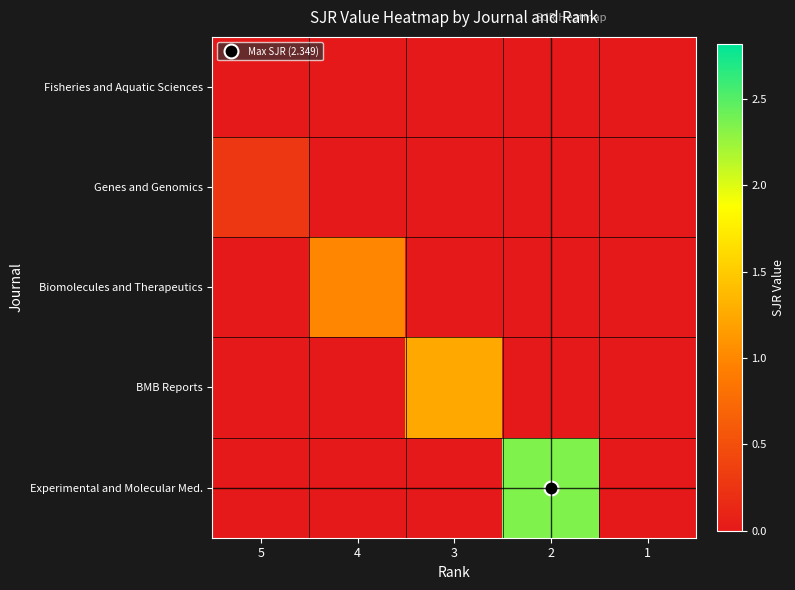

Which series changed the most between 5 and 2?

Experimental and Molecular Med.